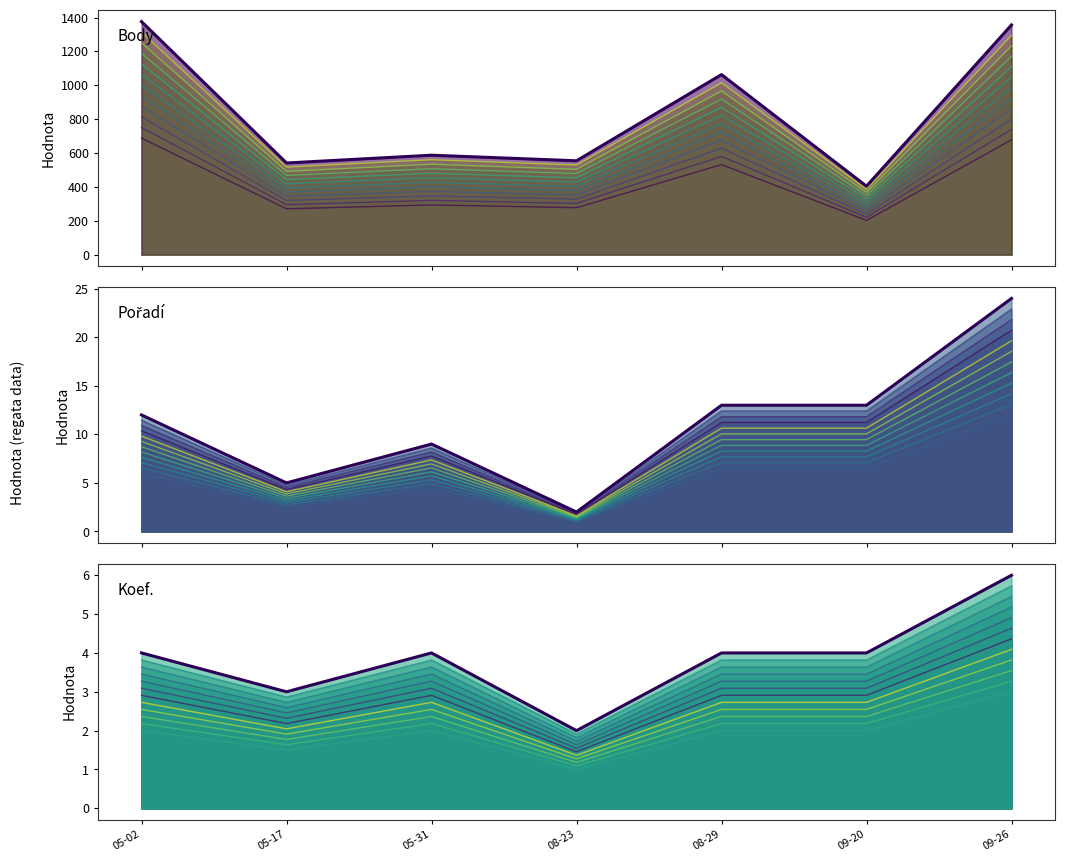

What is the sum of the Koef. values at 05-31 and 09-26?

10